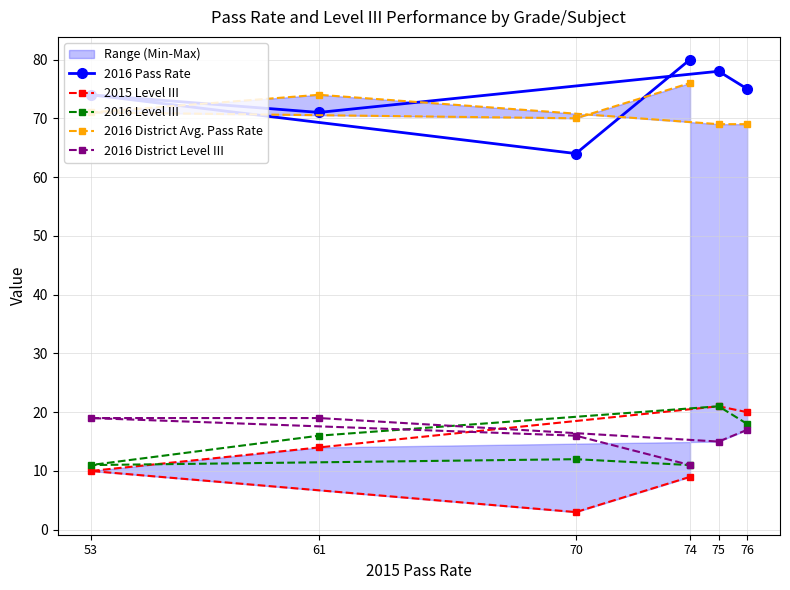

Is the value of 2016 District Avg. Pass Rate at 74 greater than the value of 2016 Pass Rate at 53?

Yes